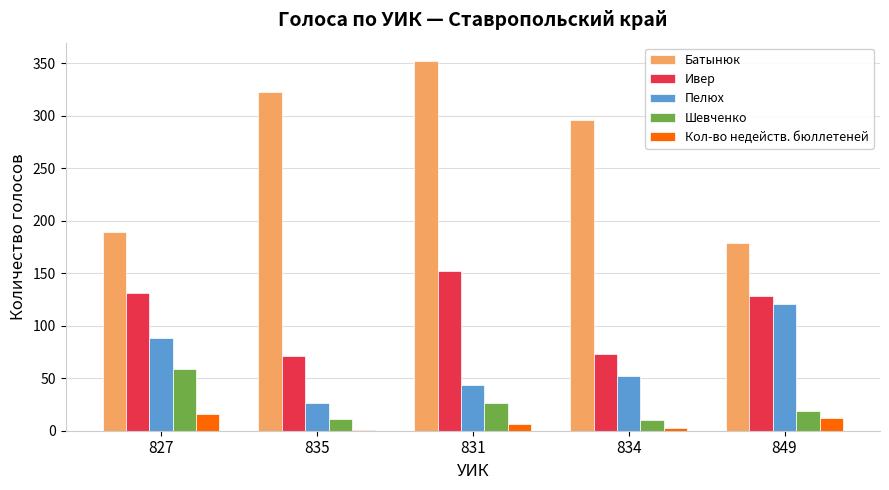

The Кол-во недейств. бюллетеней series shows 16 at 827. True or false?

True